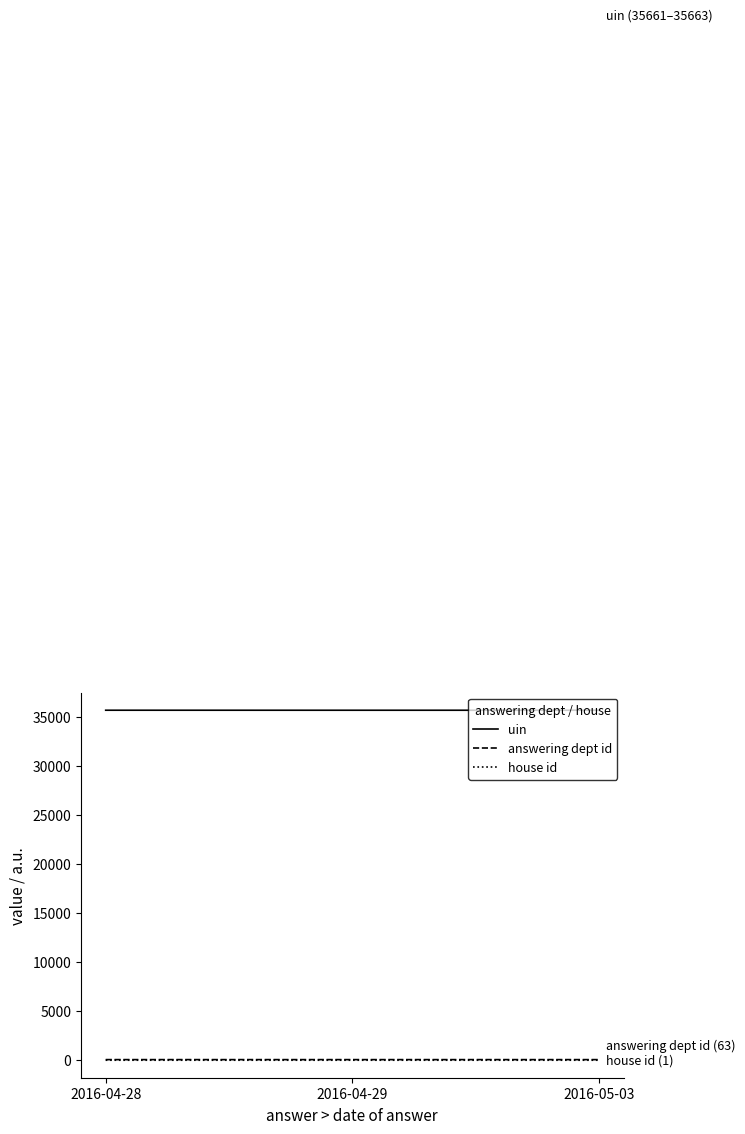

What is the minimum value for uin?

35661.0